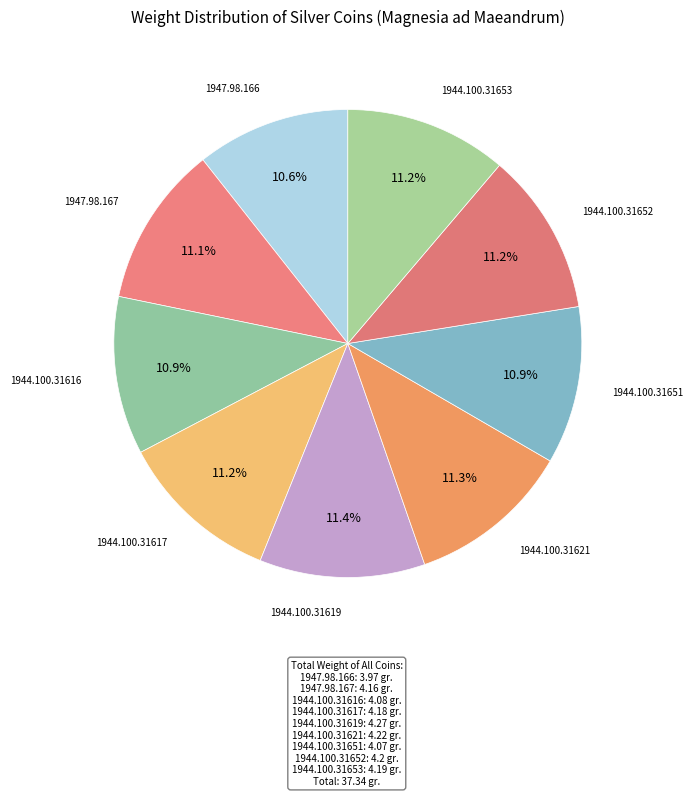

Rank the categories by value from highest to lowest.

1944.100.31619, 1944.100.31621, 1944.100.31652, 1944.100.31653, 1944.100.31617, 1947.98.167, 1944.100.31616, 1944.100.31651, 1947.98.166